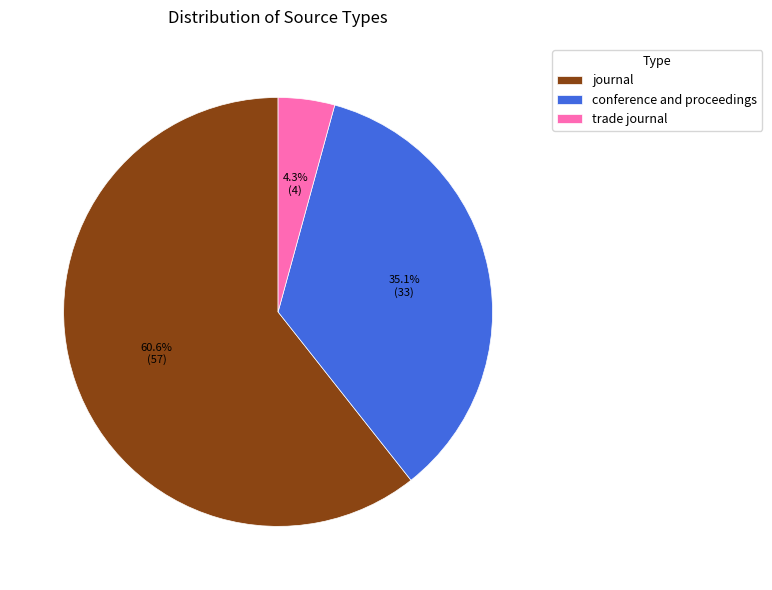

Which category has the biggest portion of the pie?

journal